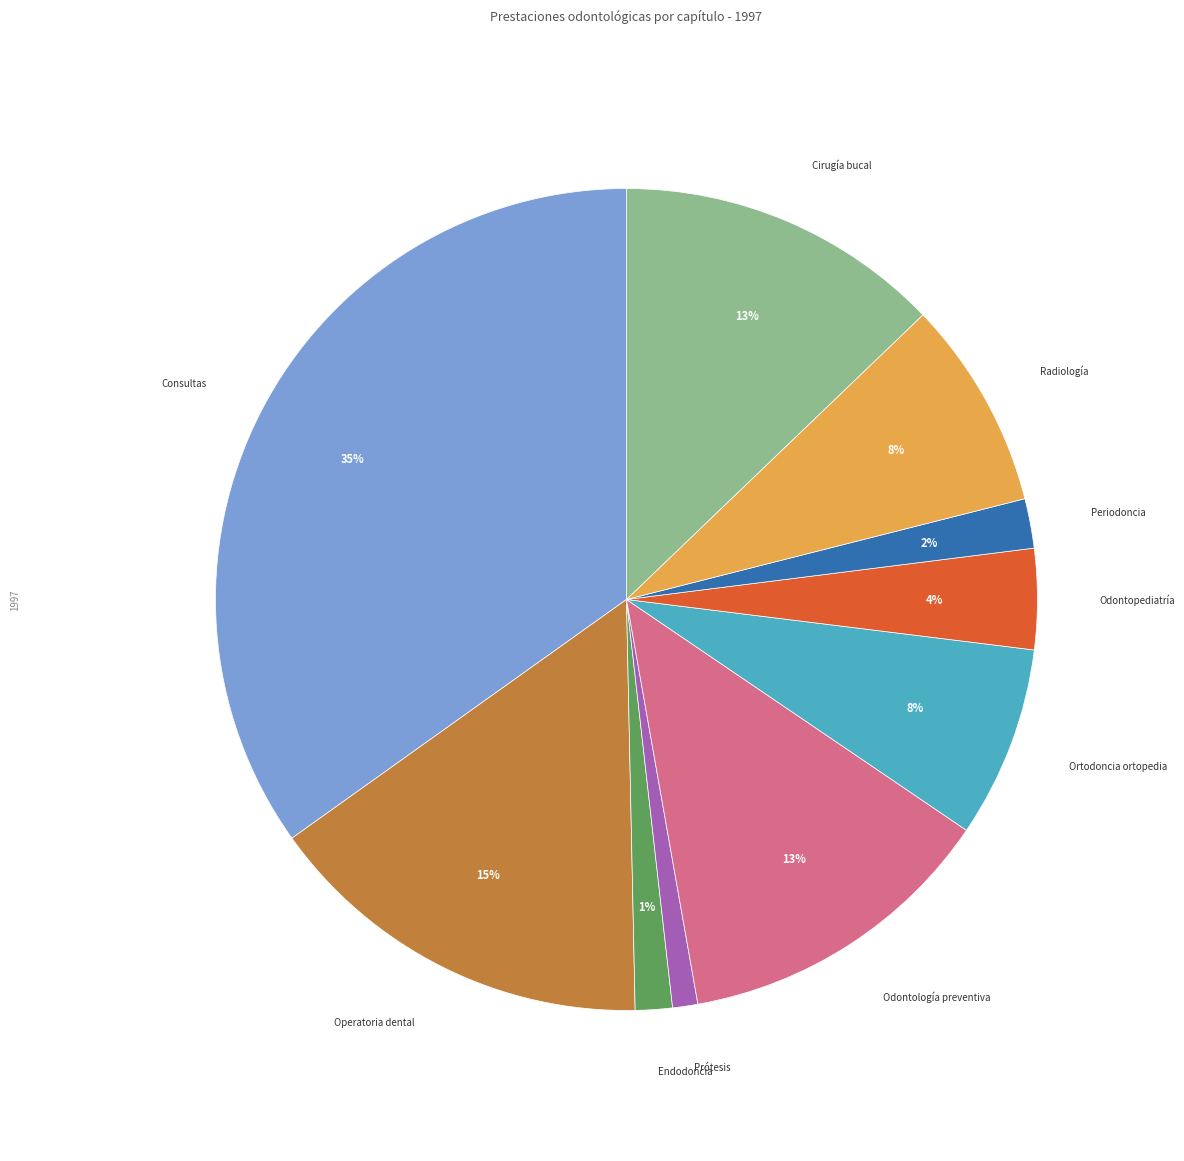

How many segments does this pie chart have?

10